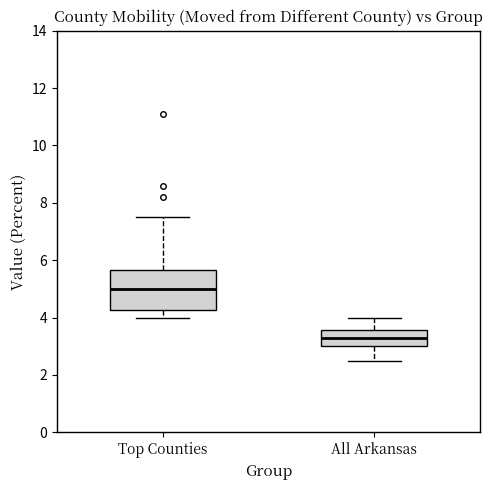

Reading left to right, read every box against the y-axis: the position of its median line, the range the box covers, and the ends of its whiskers. The values are not printed on the chart, so give them approximately, as read against the axis.

Top Counties: median 5.0, box 4.2 to 5.6, whiskers 4.0 to 7.6
All Arkansas: median 3.4, box 3.0 to 3.6, whiskers 2.6 to 4.0